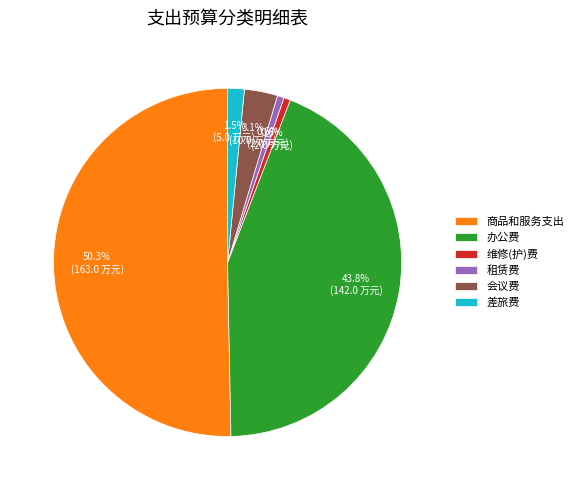

Approximately how many times larger is the value at 会议费 compared to 租赁费?

5.0